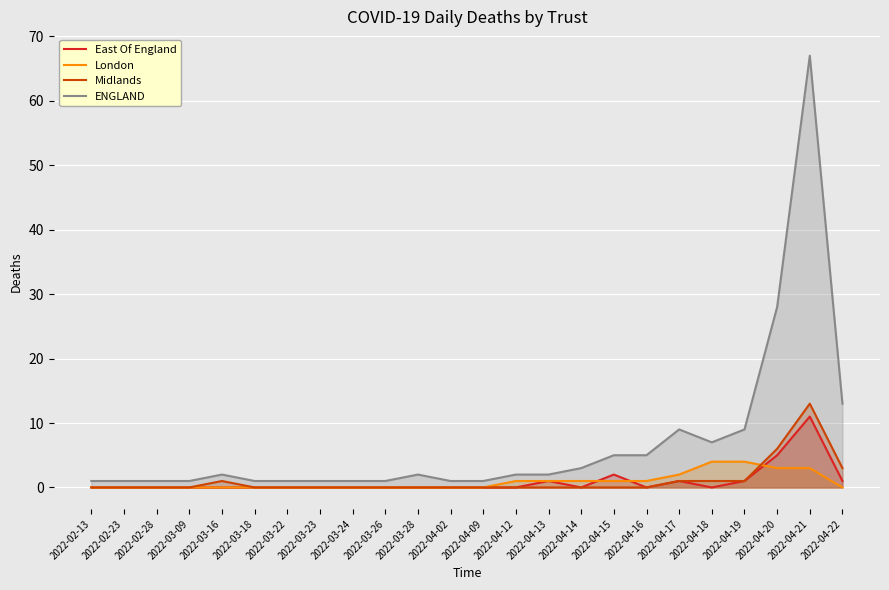

List the labels in order of London value, smallest first.

2022-02-13, 2022-02-23, 2022-02-28, 2022-03-09, 2022-03-16, 2022-03-18, 2022-03-22, 2022-03-23, 2022-03-24, 2022-03-26, 2022-03-28, 2022-04-02, 2022-04-09, 2022-04-22, 2022-04-12, 2022-04-13, 2022-04-14, 2022-04-15, 2022-04-16, 2022-04-17, 2022-04-20, 2022-04-21, 2022-04-18, 2022-04-19